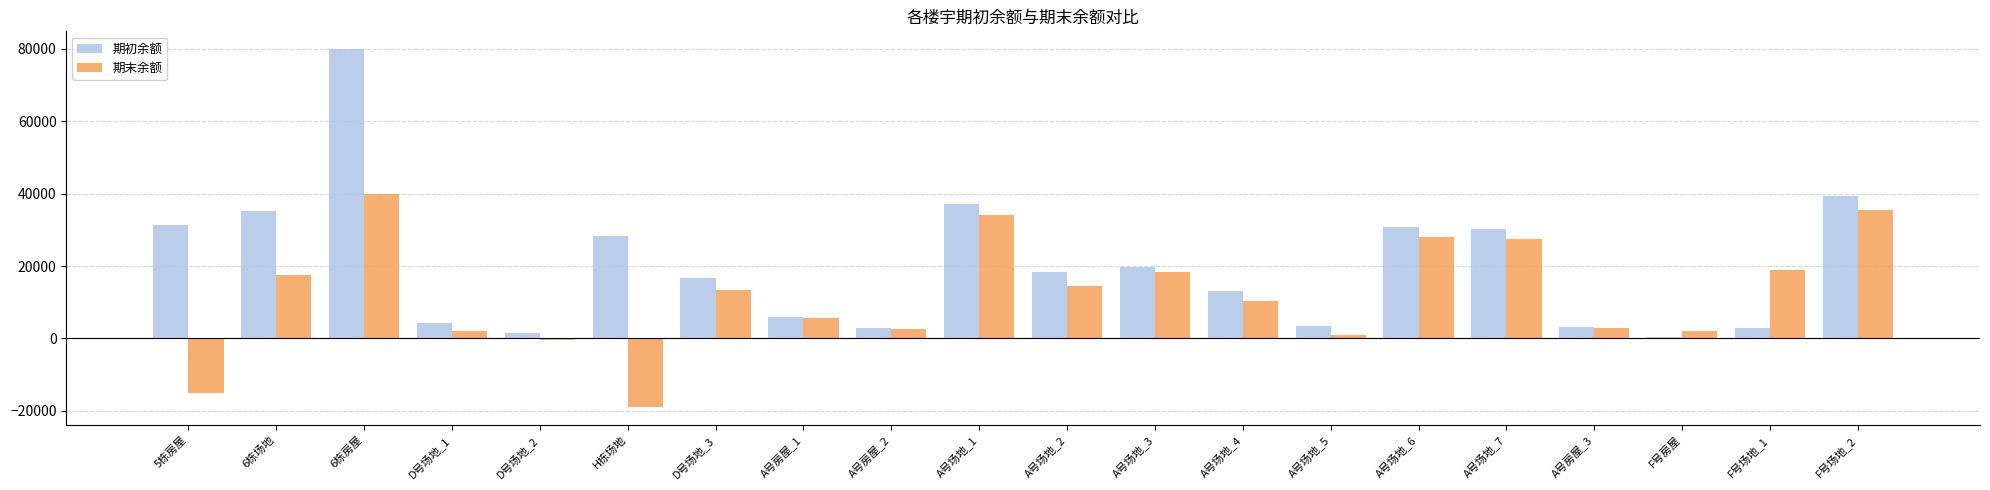

Is the value of 期末余额 at A号场地_3 greater than the value of 期初余额 at D号场地_1?

Yes